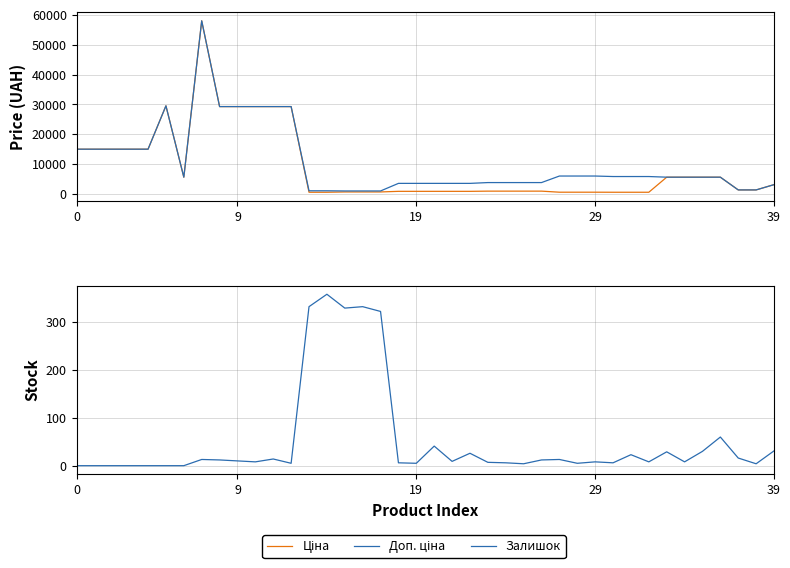

True or false: Ціна and Залишок intersect in this chart.

False